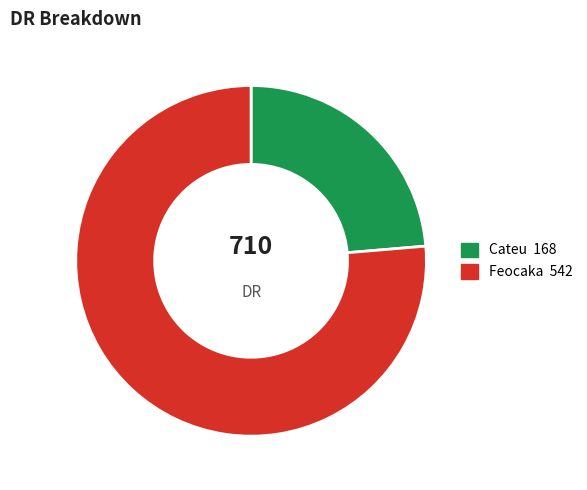

Count the number of slices in the pie.

2